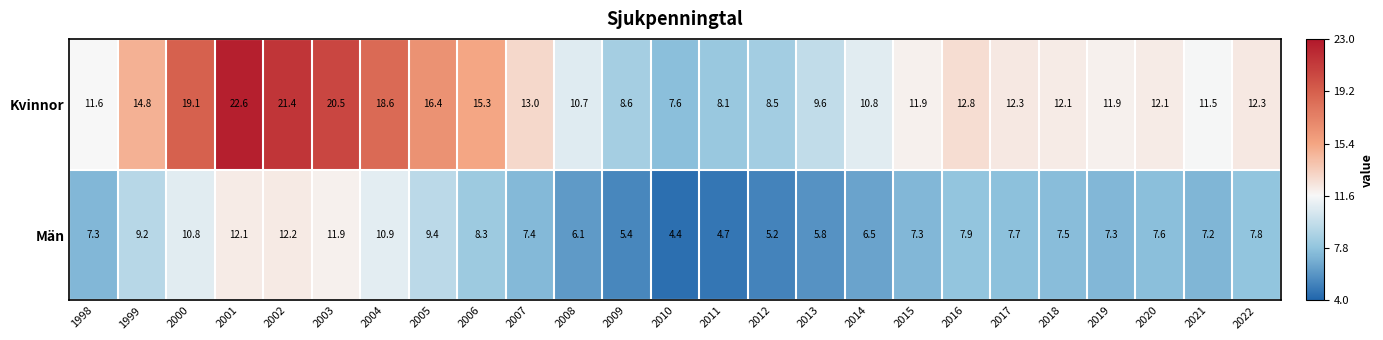

What is the difference between the maximum and minimum values in the Kvinnor series?

15.0